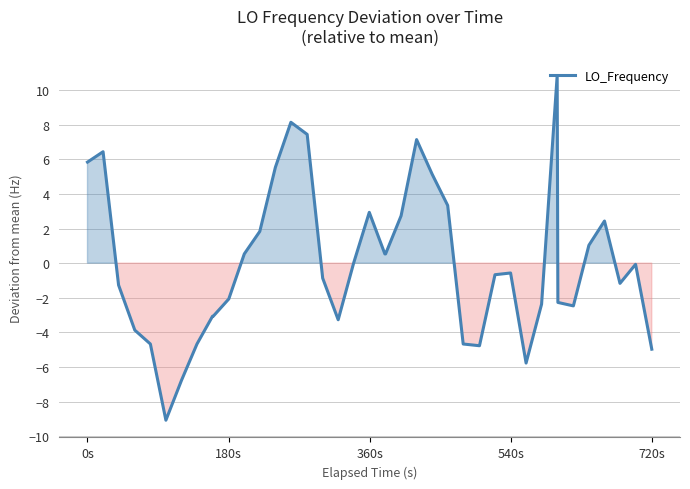

What is the difference between the maximum and minimum values?

19.9